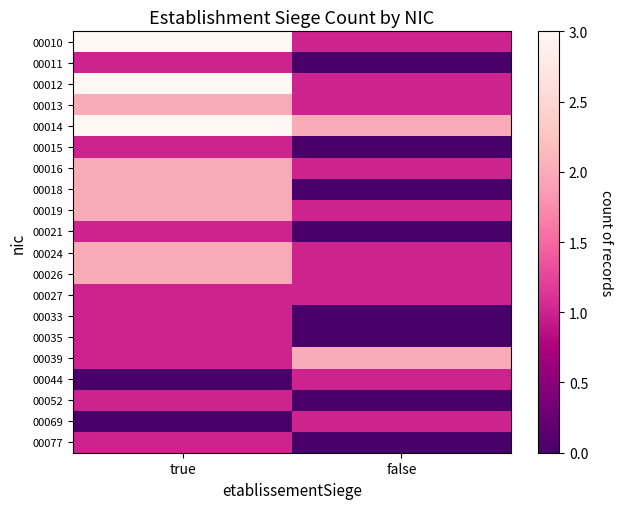

What is the greatest value displayed?

3